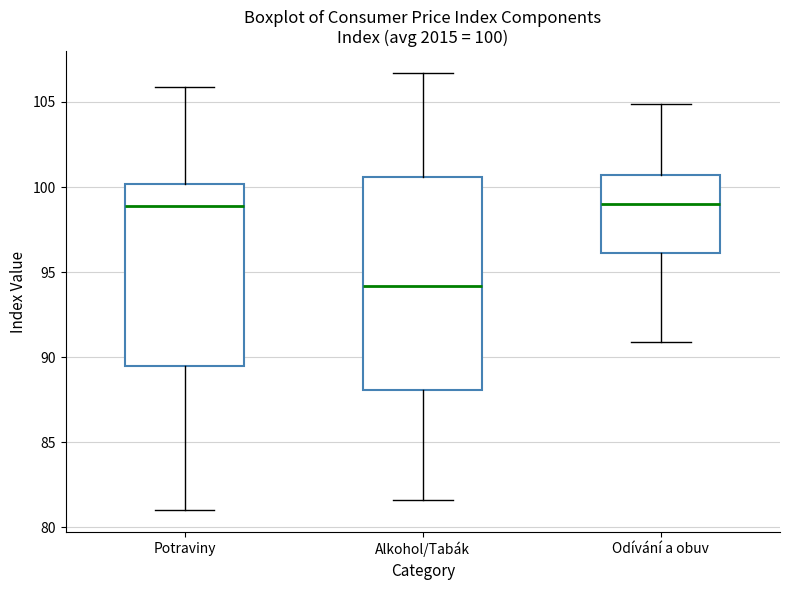

Which box is the tallest, from its lower edge to its upper edge?

Alkohol/Tabák